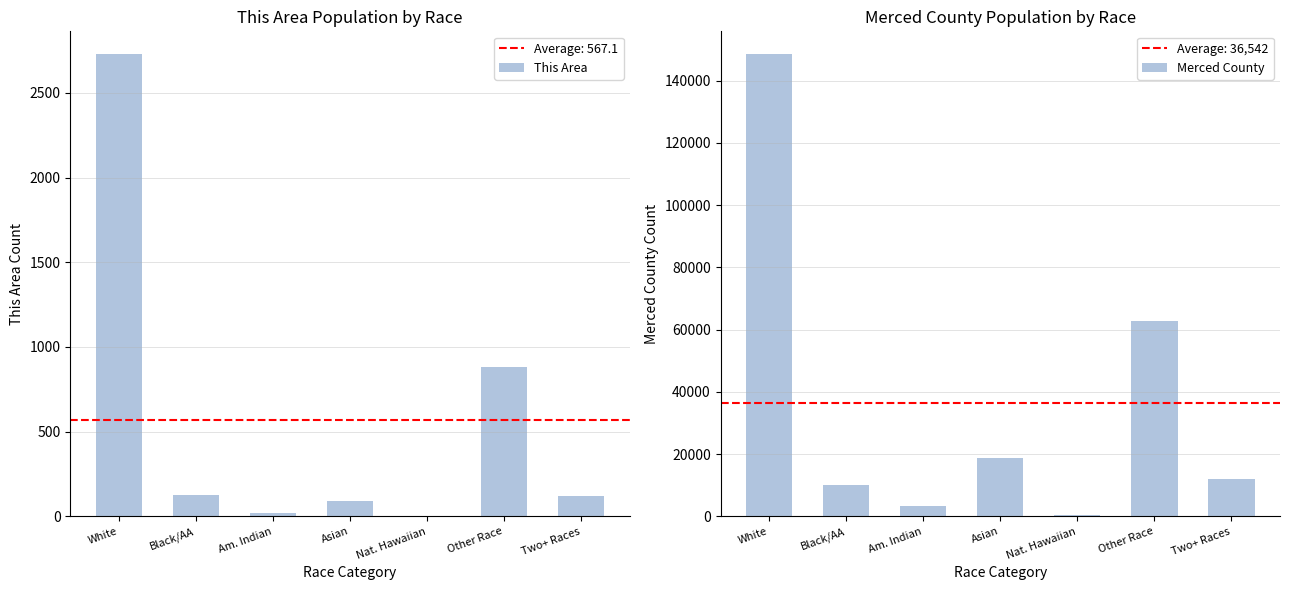

What is the label of the 3rd bar from the right?

Nat. Hawaiian